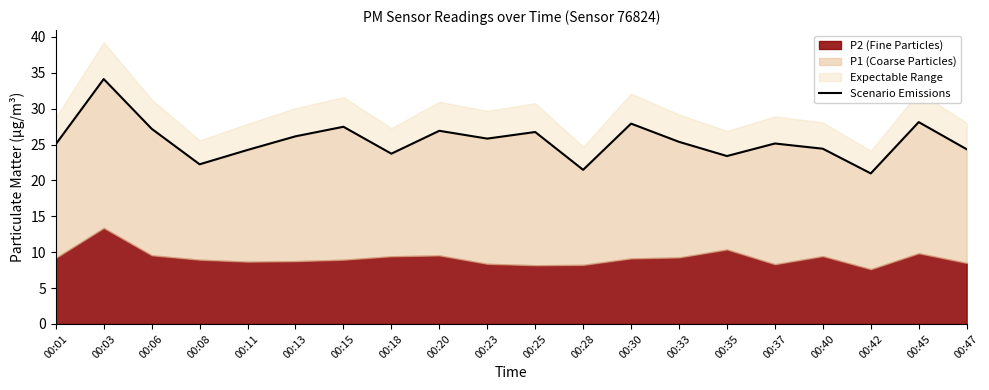

The value at 00:40 is 8.3. True or false?

False